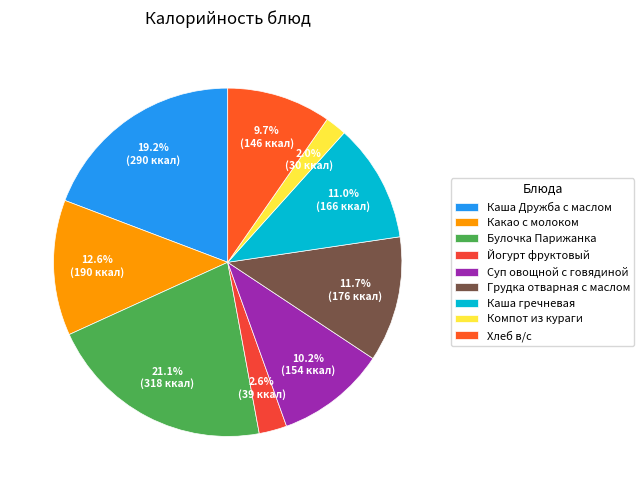

Does Йогурт фруктовый account for over 50% of the chart?

No